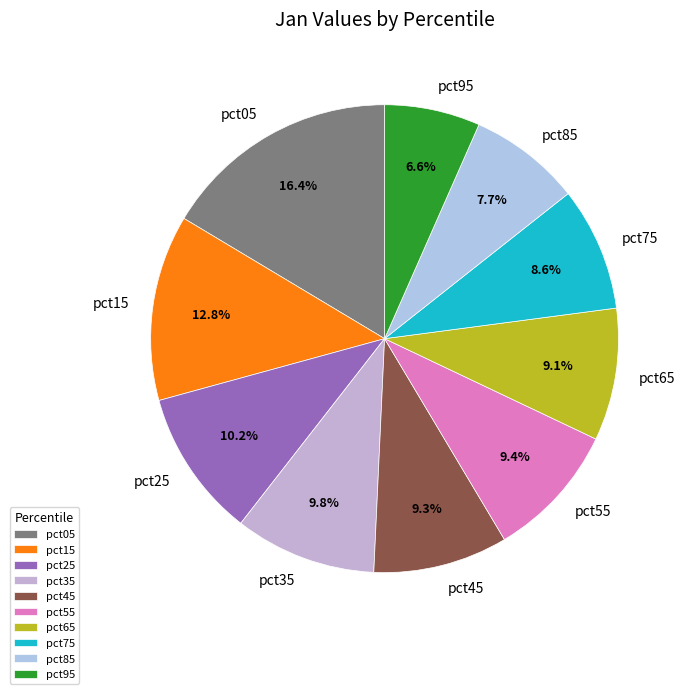

How much of the chart is everything except pct05?

83.6%